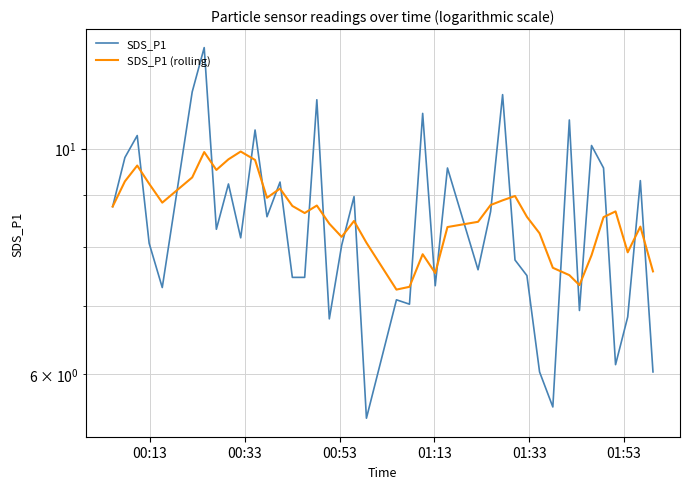

How many series are shown in this chart?

2